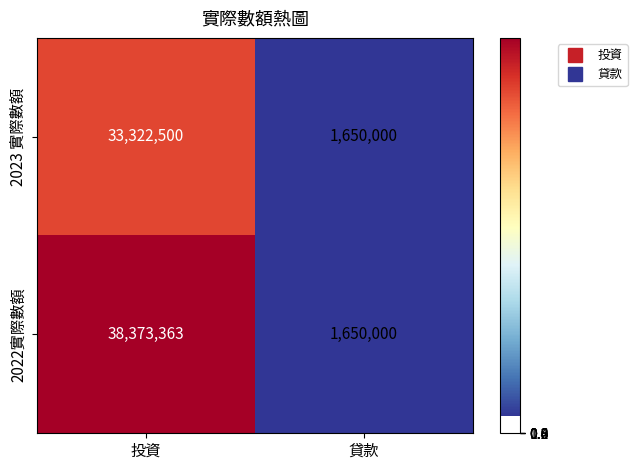

Which series has the largest total across all categories?

2022實際數額